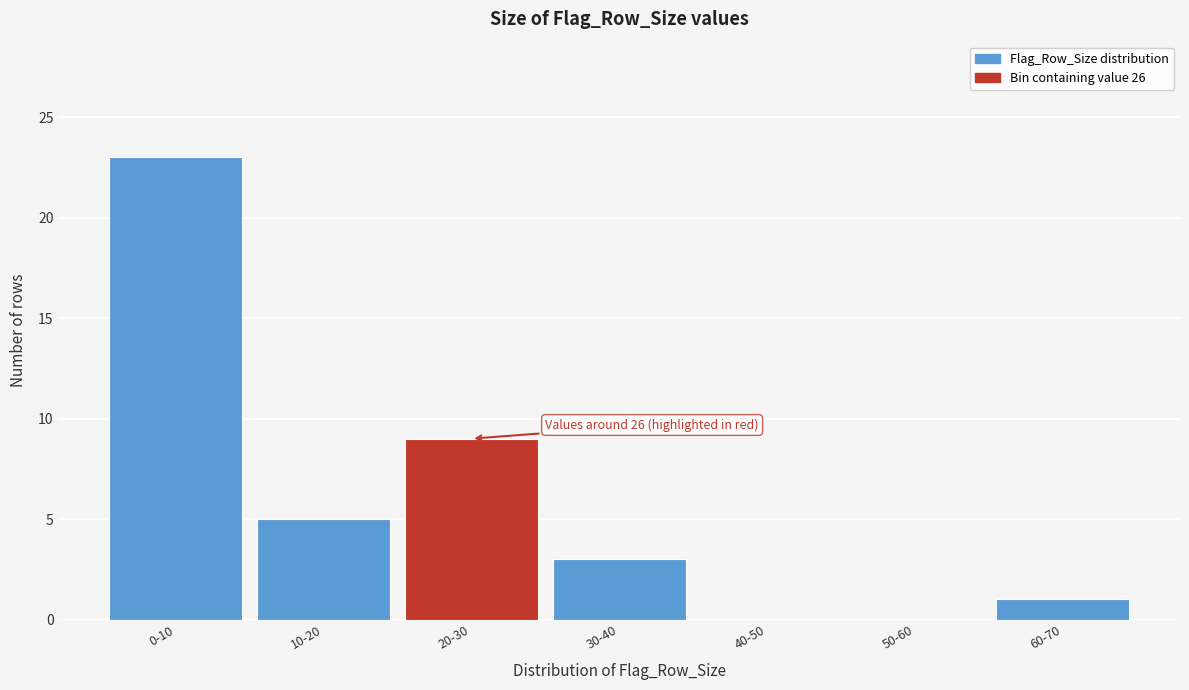

Reading left to right, list all the values displayed in this chart.

0-10=23	10-20=5	20-30=9	30-40=3	40-50=0	50-60=0	60-70=1